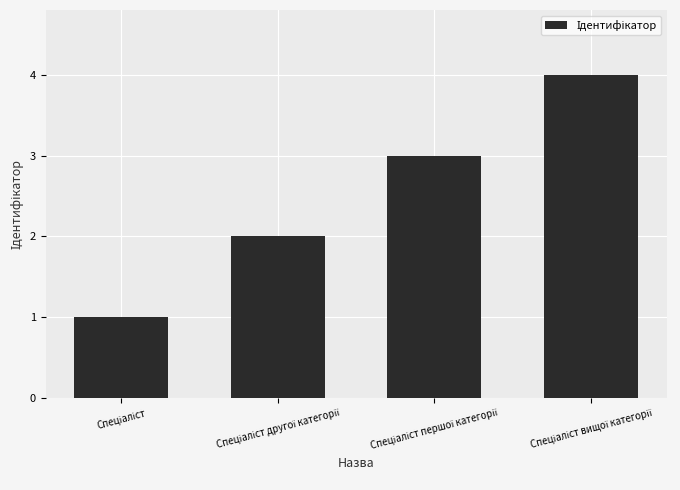

How many distinct data groups are displayed?

1